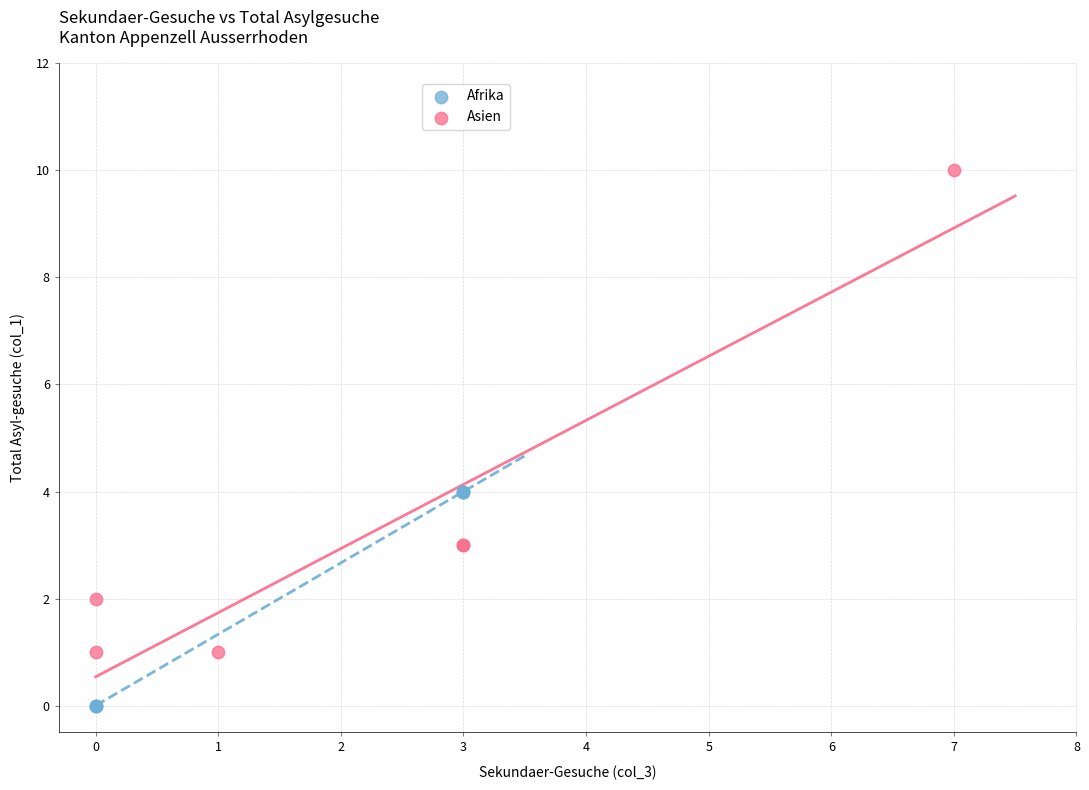

Which series contains the highest Y value?

Asien